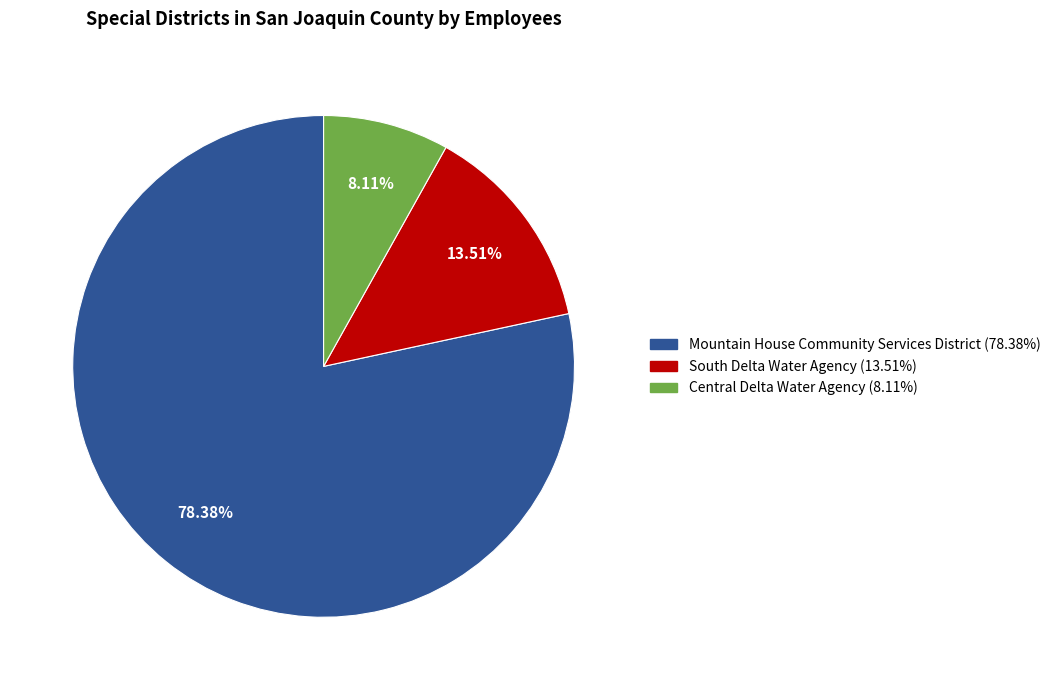

What is the ratio of the value at South Delta Water Agency to the value at Central Delta Water Agency?

1.7